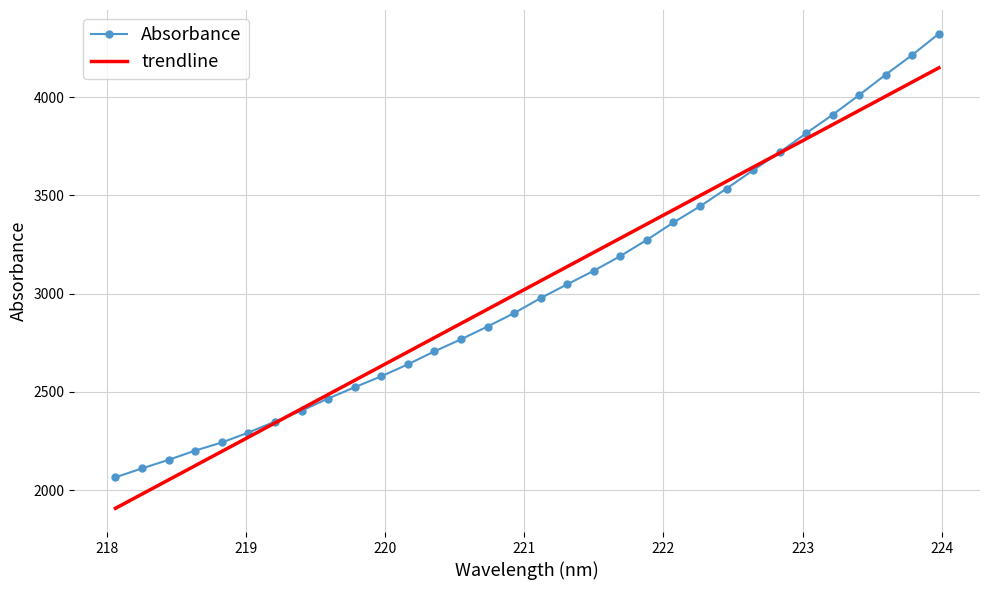

What is the lowest value of the trendline series?

1907.6